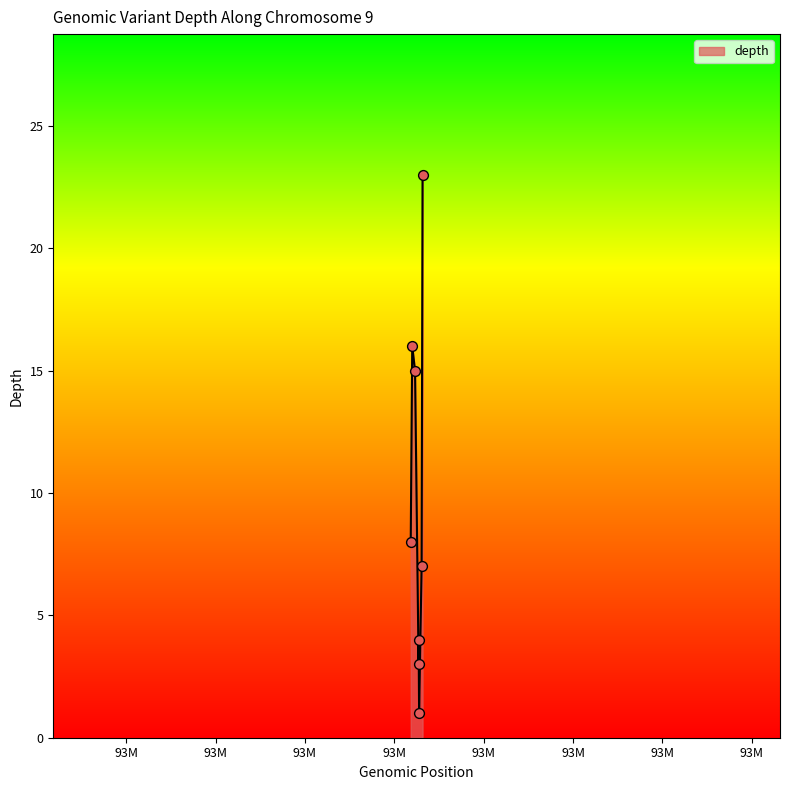

What is the difference between the maximum and minimum values?

22